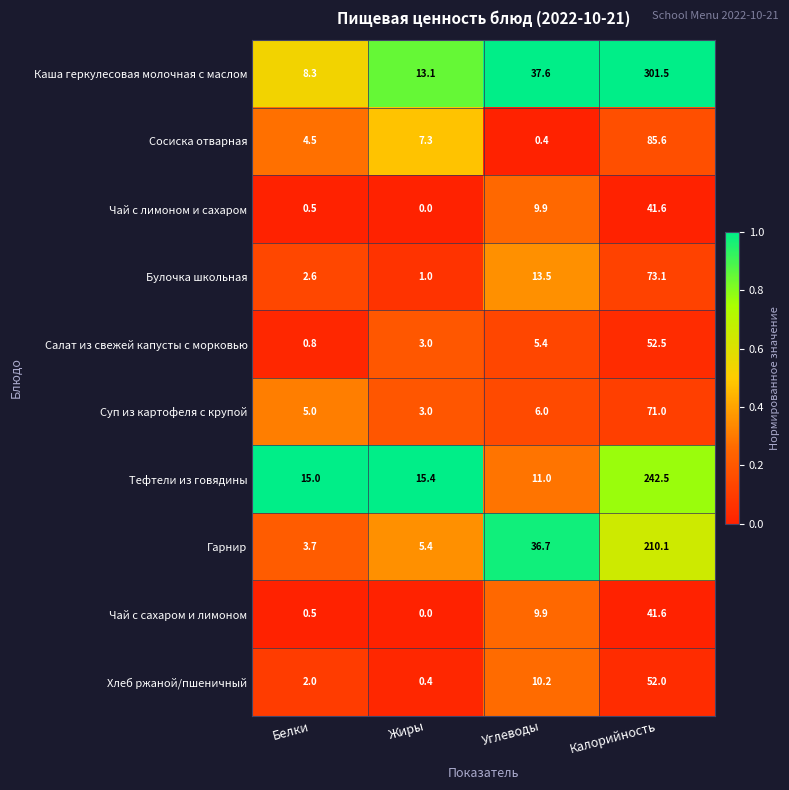

Between Белки and Жиры, which series saw the biggest shift?

Каша геркулесовая молочная с маслом